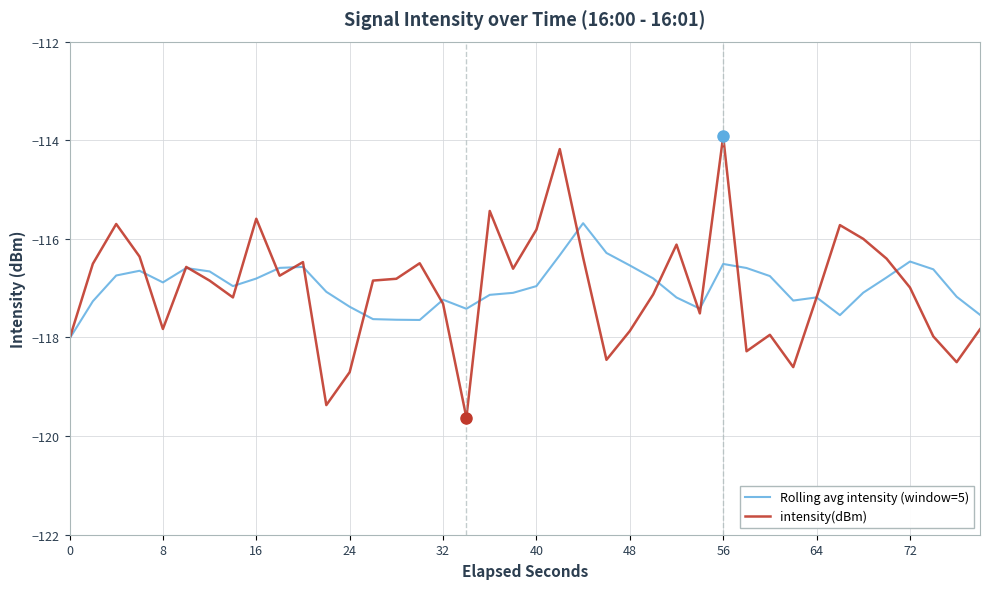

What is the lowest value of the intensity(dBm) series?

-119.6